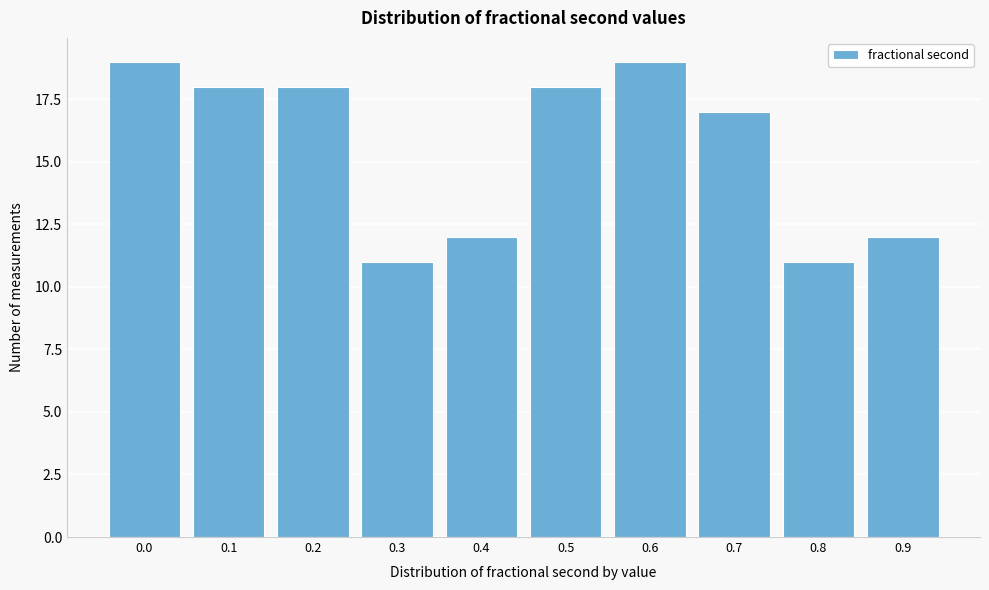

Reading left to right, what are all the values shown in this chart?

19	18	18	11	12	18	19	17	11	12